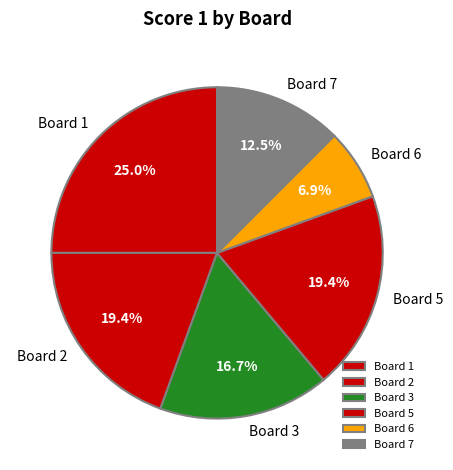

Which has a higher value, Board 6 or Board 3?

Board 3